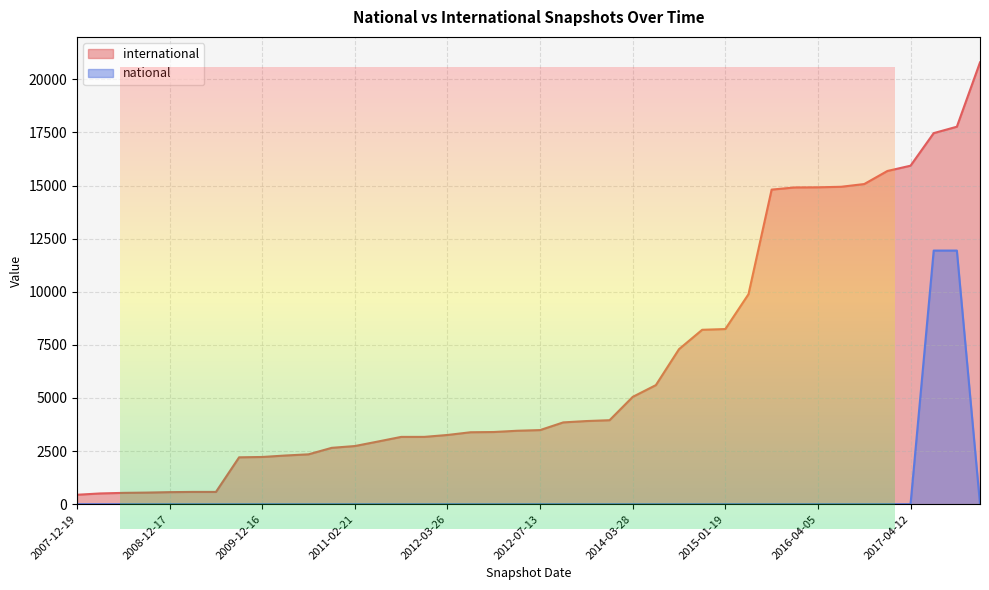

True or false: international and national cross at least once.

False